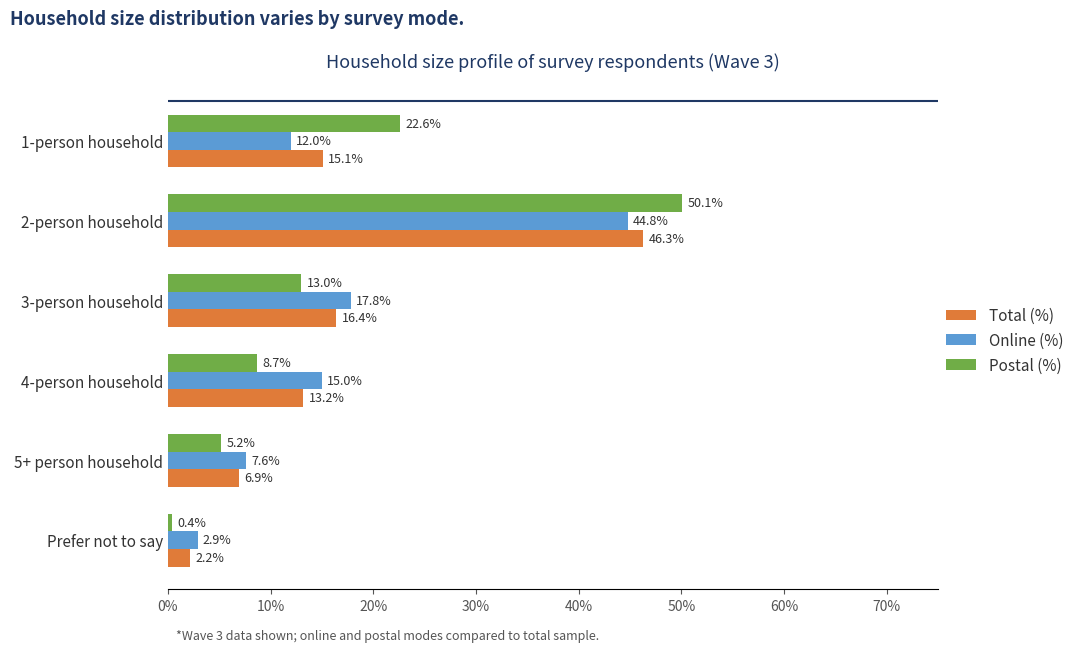

Where is Total (%) nearest to the value 24?

3-person household